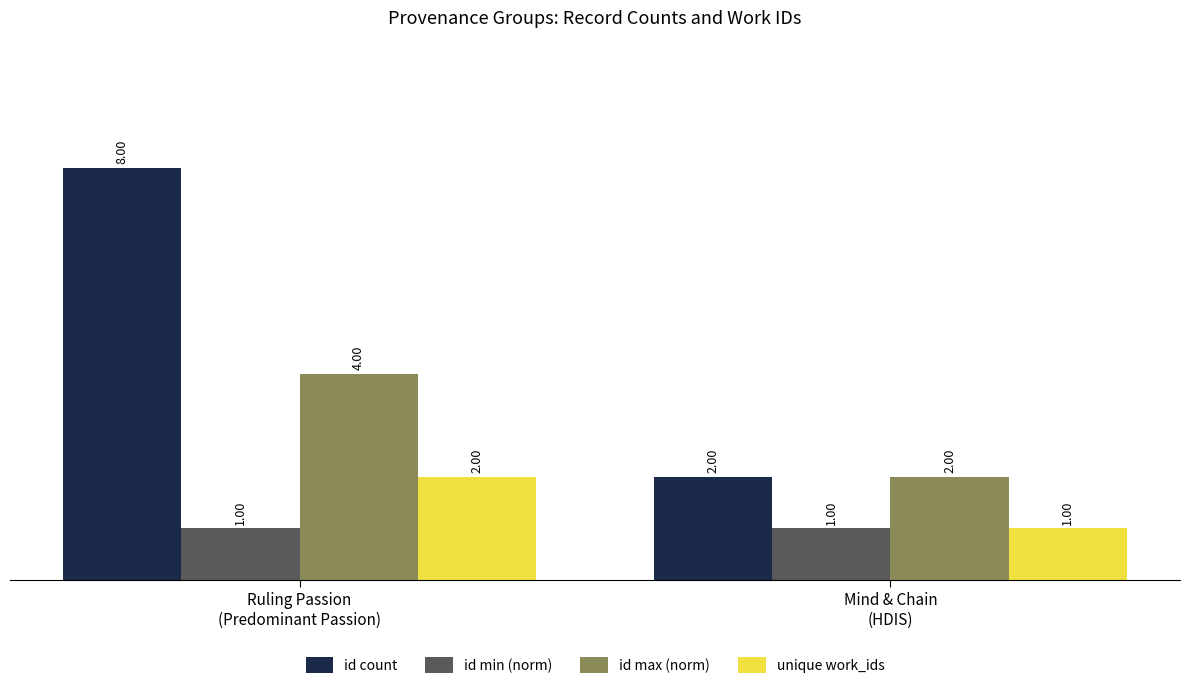

Which series has the largest total across all categories?

id count